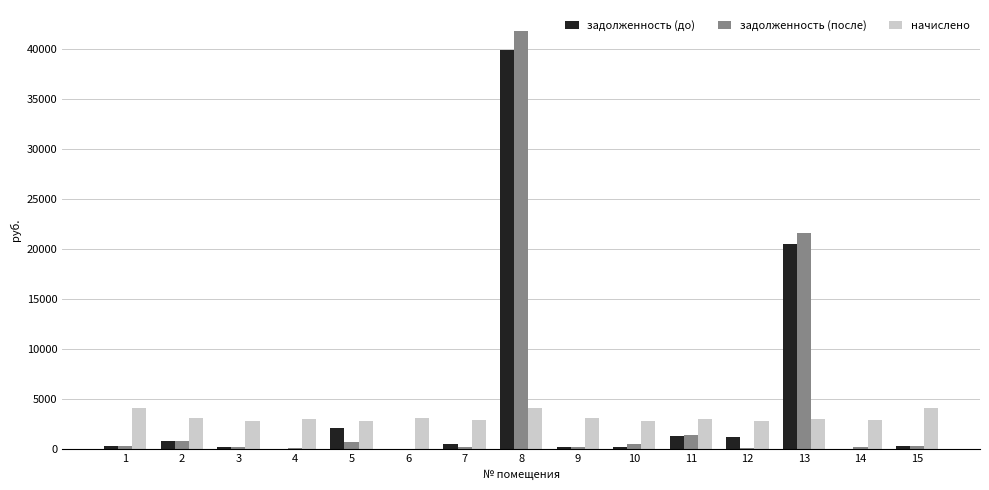

How many distinct data groups are displayed?

3